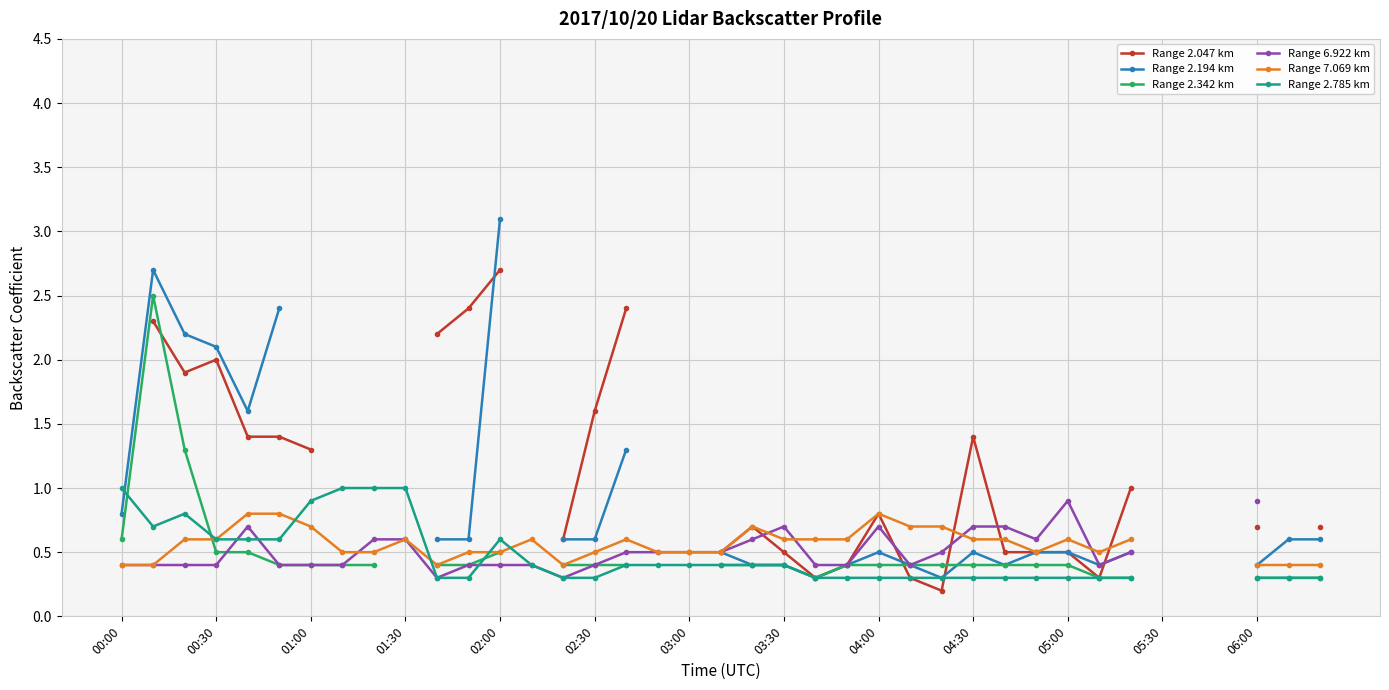

Is the value of Range 2.047 km at 14 greater than the value of Range 7.069 km at 02:00?

No